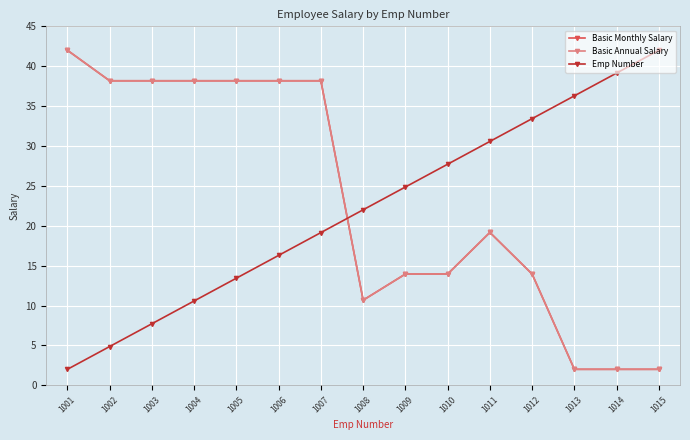

True or false: Emp Number and Basic Annual Salary intersect in this chart.

True